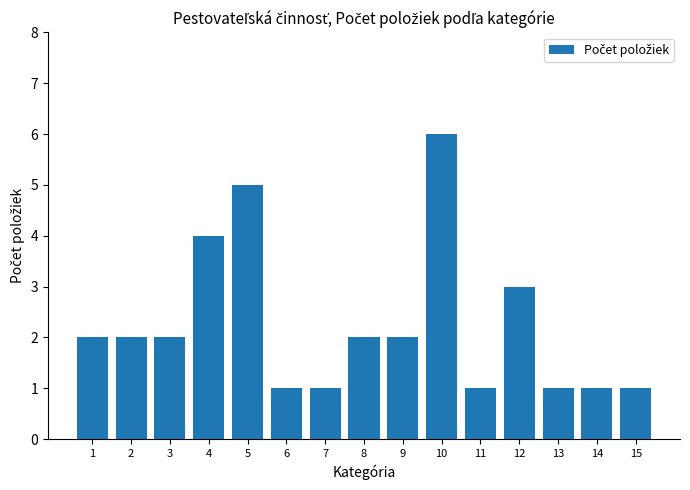

Are the bars horizontal?

No